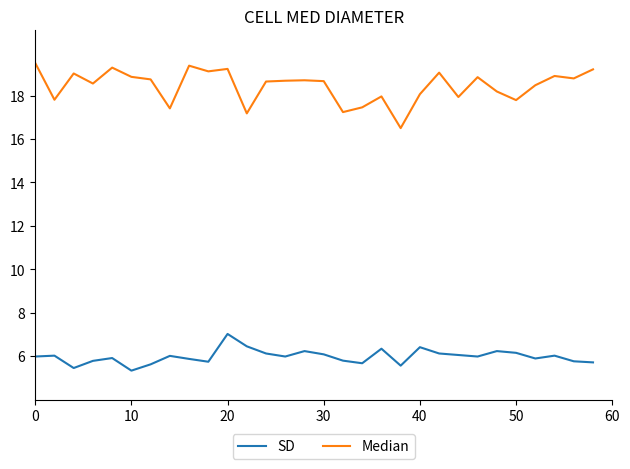

What is the maximum value for SD?

7.0